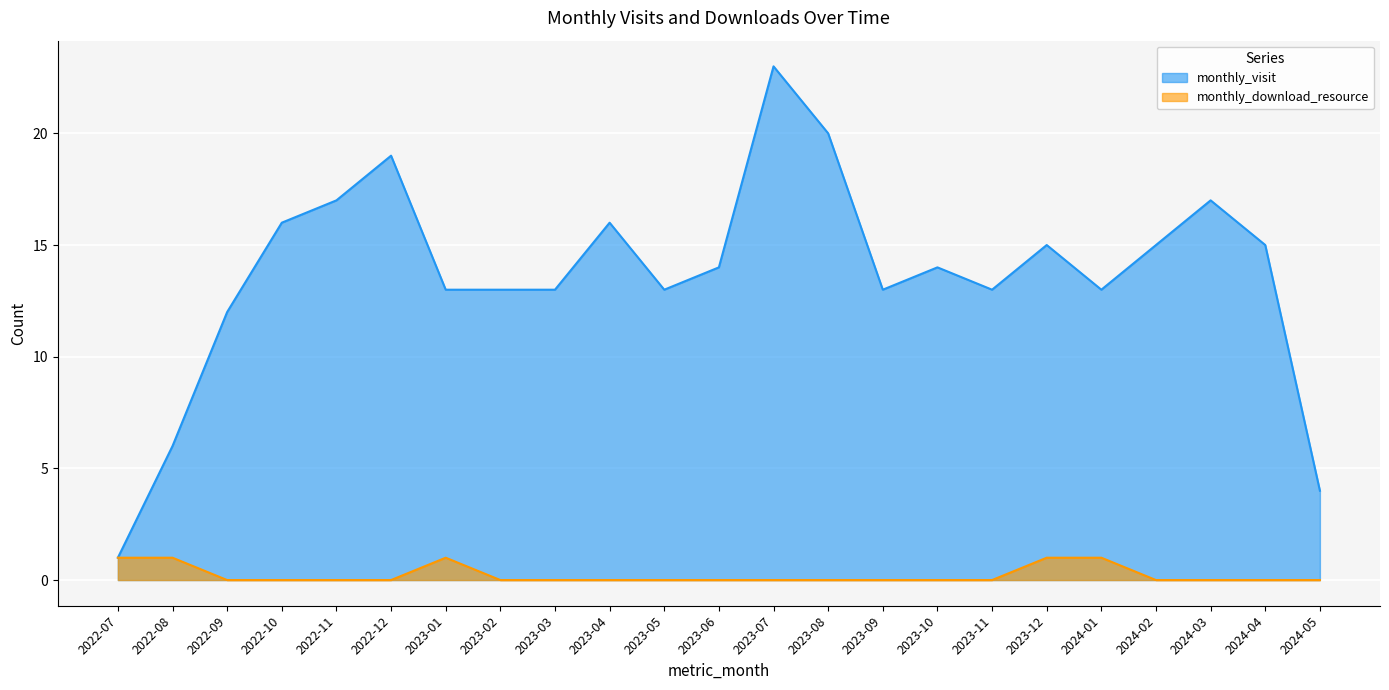

Where does the monthly_visit series first go above 14?

2022-10